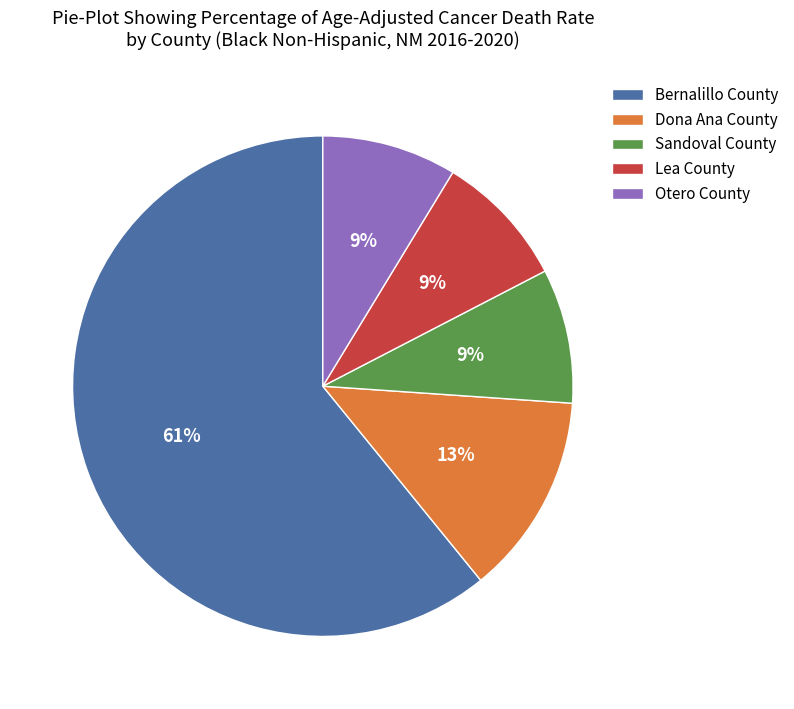

True or false: Sandoval County accounts for 1% of the total.

False